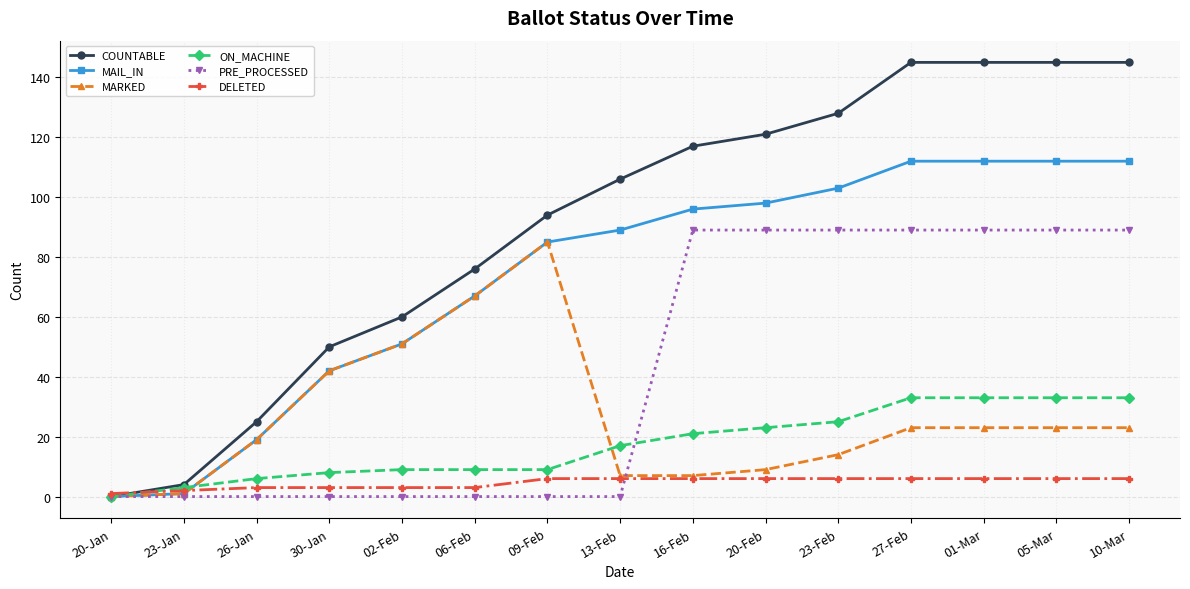

What is the difference between the MAIL_IN values at 02-Feb and 26-Jan?

32